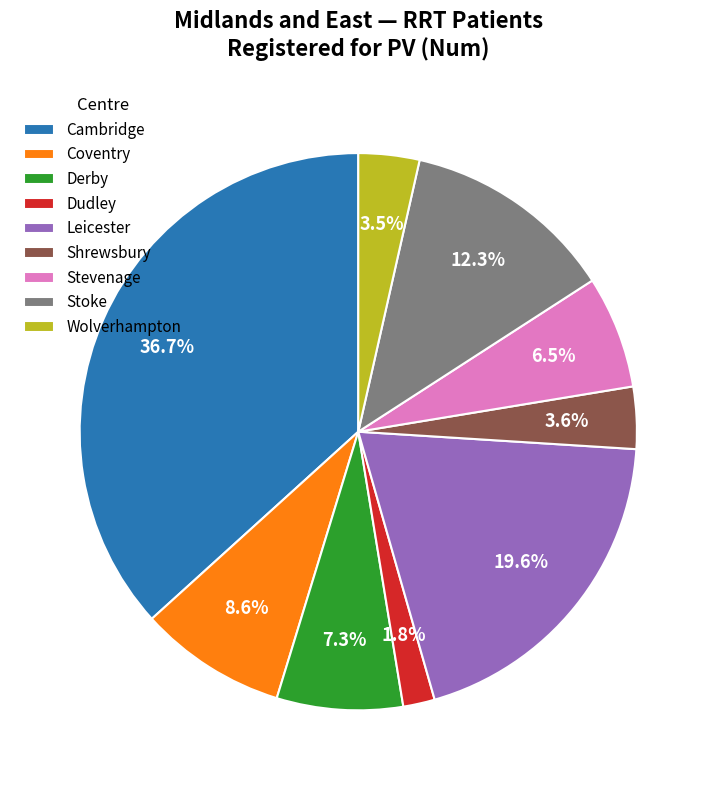

True or false: Derby accounts for 1% of the total.

False